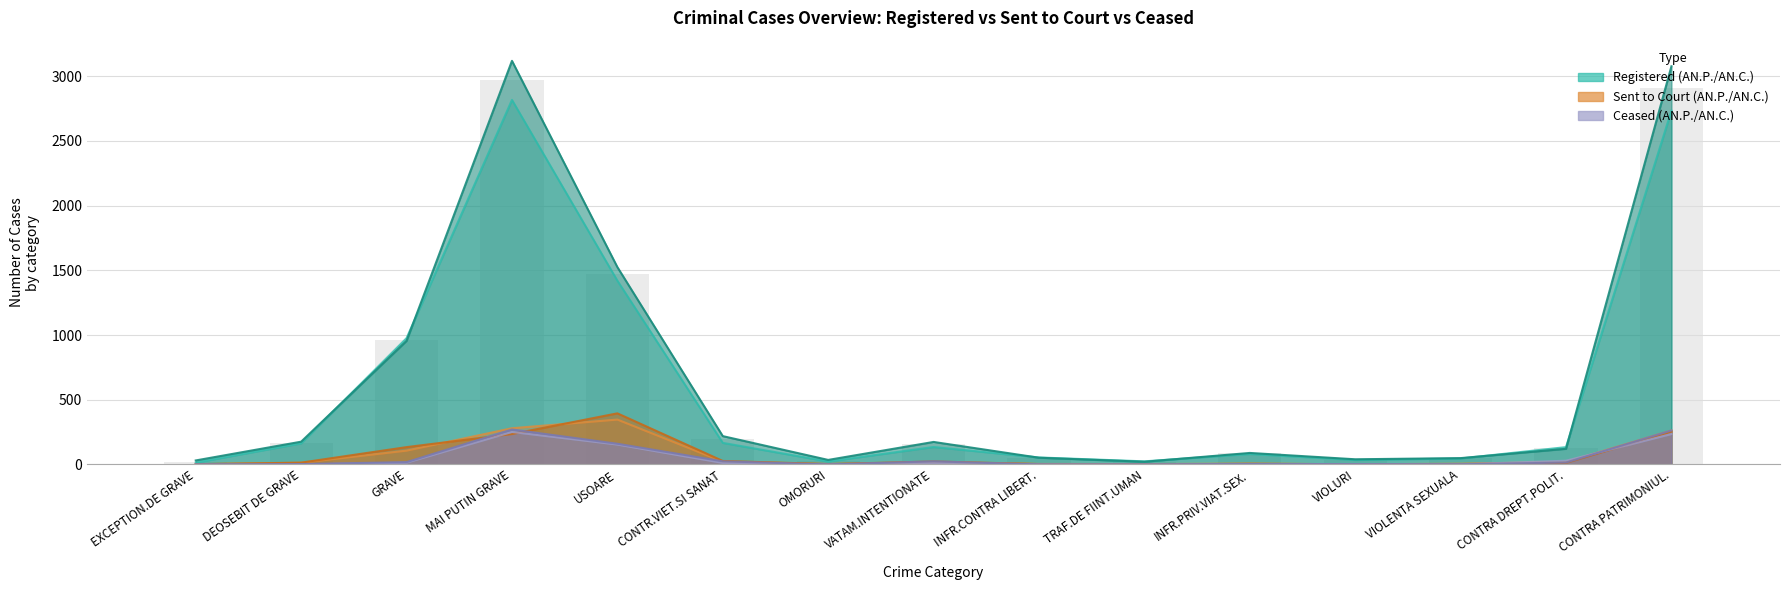

The AN.C. (Ceased) series shows 0 at EXCEPTION.DE GRAVE. True or false?

True